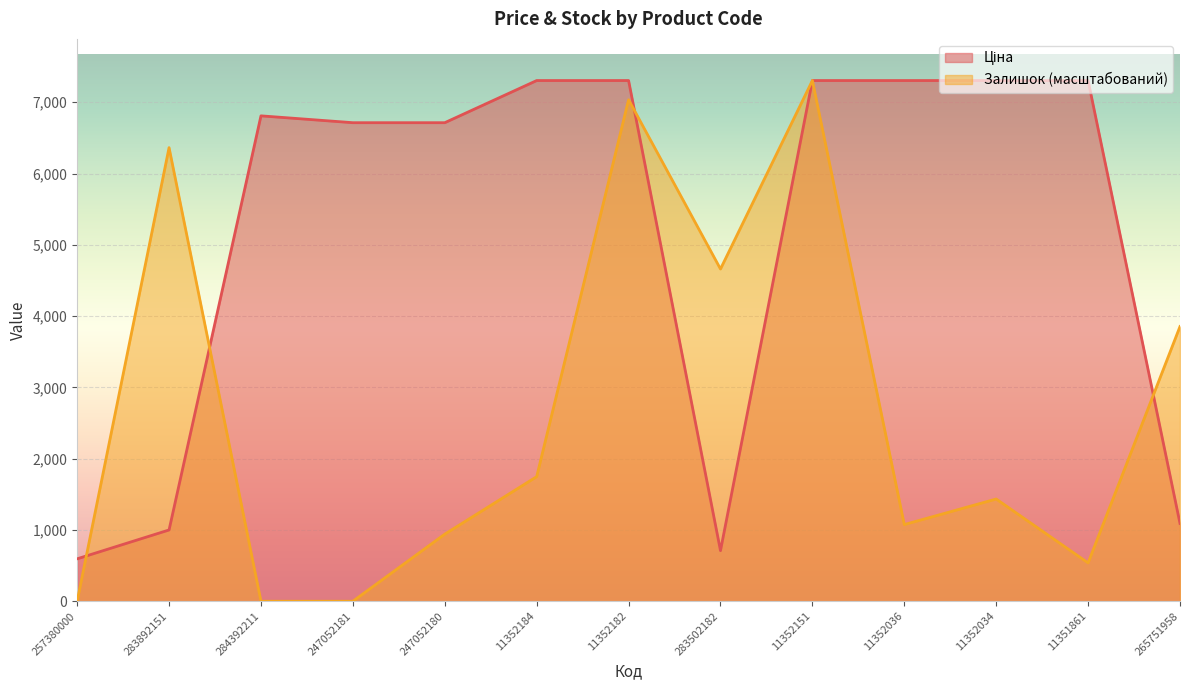

How many lines are shown in the chart?

2